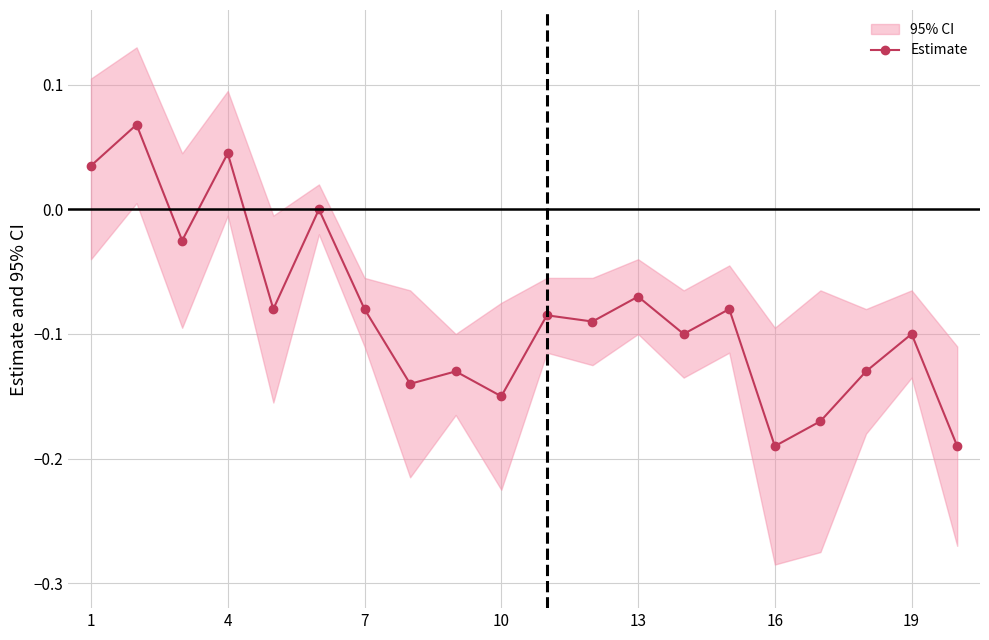

Reading left to right, what are all the values shown in this chart?

0.0	0.1	-0.0	0.0	-0.1	0.0	-0.1	-0.1	-0.1	-0.1	-0.1	-0.1	-0.1	-0.1	-0.1	-0.2	-0.2	-0.1	-0.1	-0.2